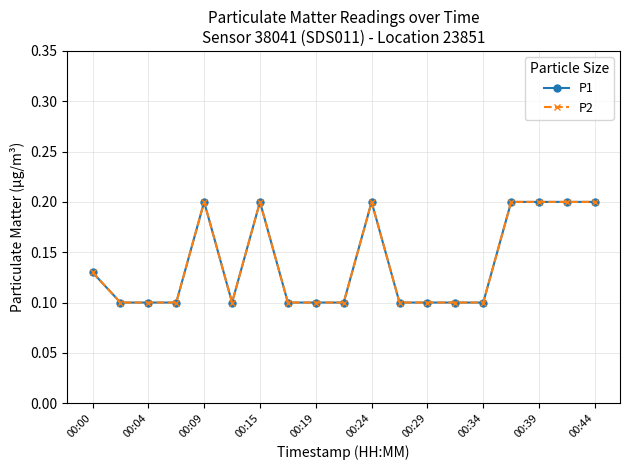

What is the sum of all P2 values?

2.6